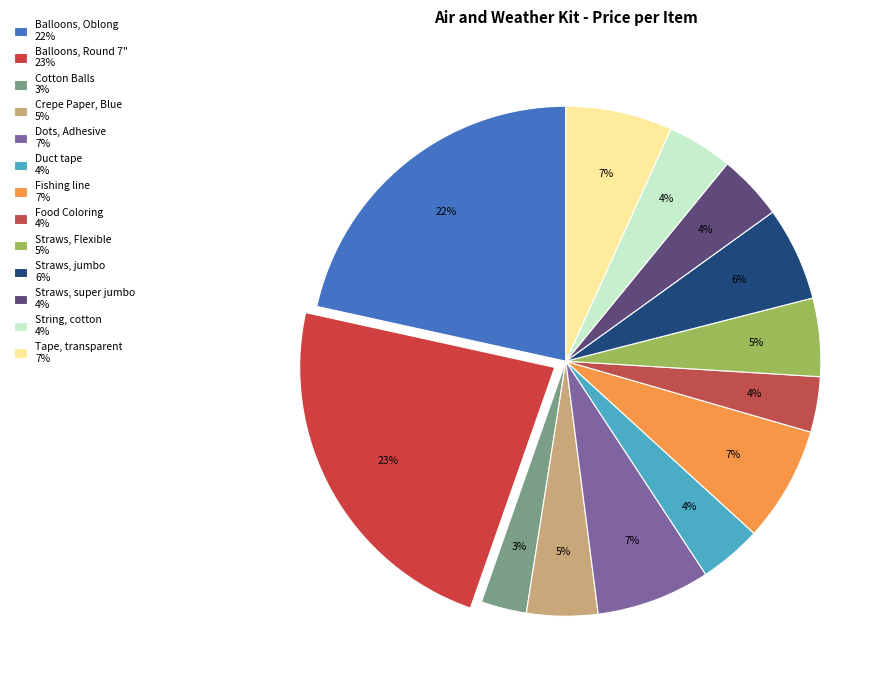

What is the change in value from Balloons, Oblong to Balloons, Round 7"?

+0.9